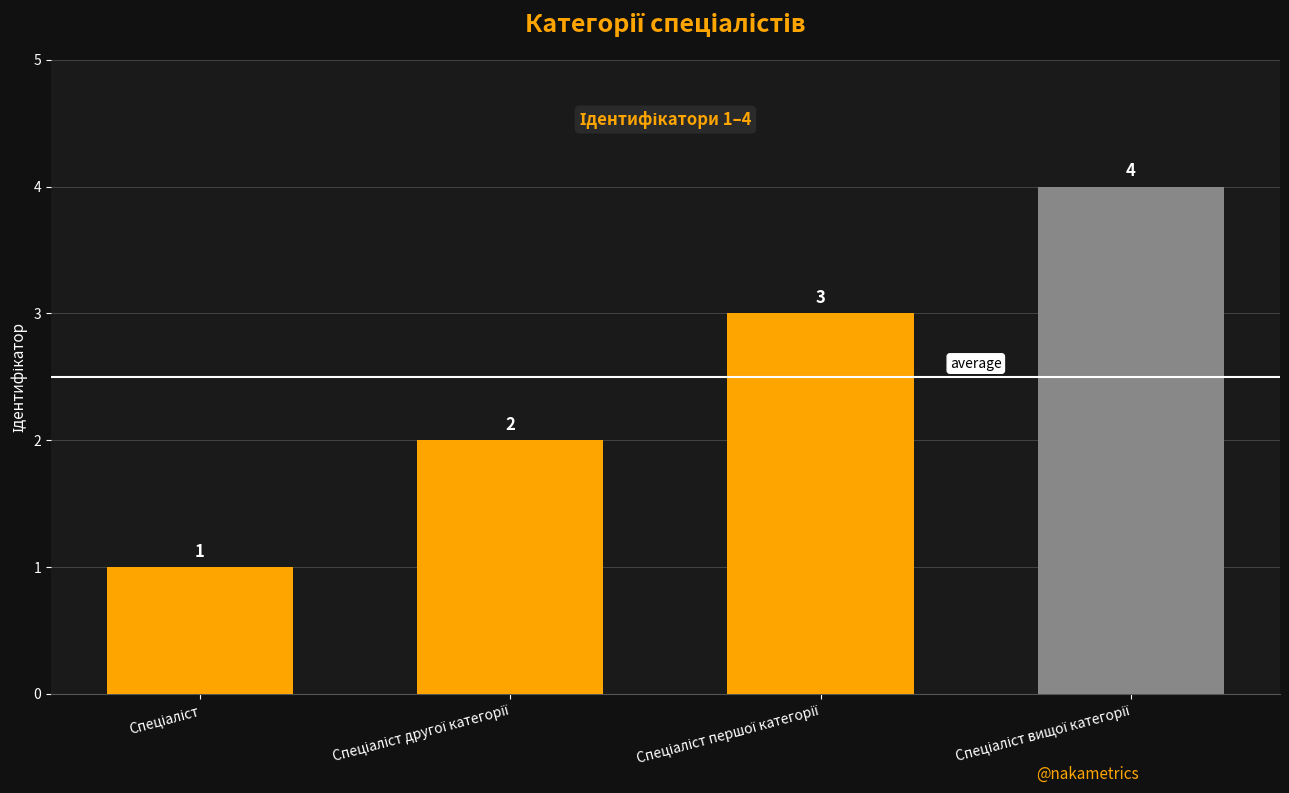

What is the value of the 2nd bar from the left?

2